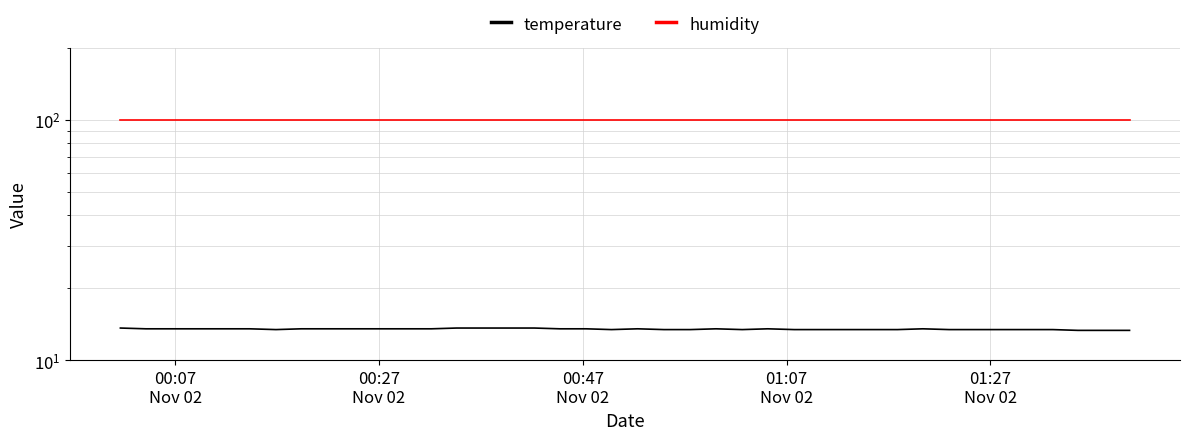

How many lines are shown in the chart?

2